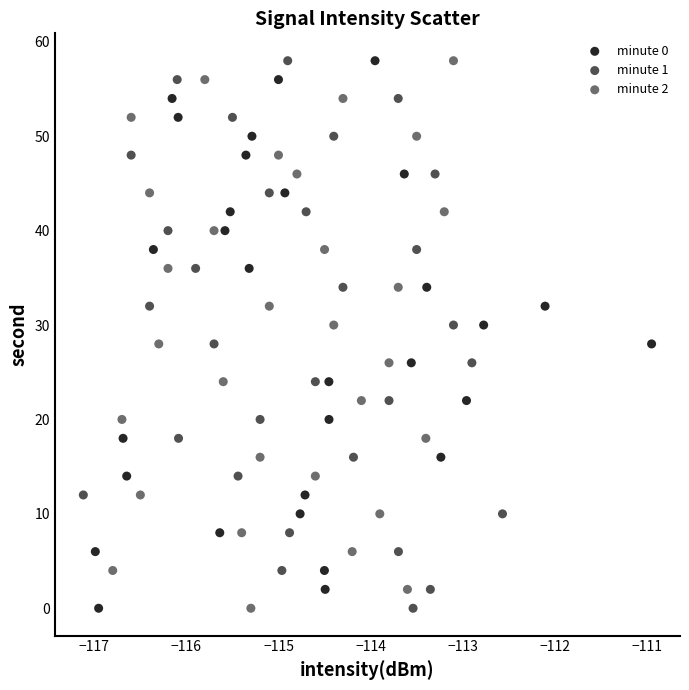

What are all the series names shown in the legend?

minute 0, minute 1, minute 2